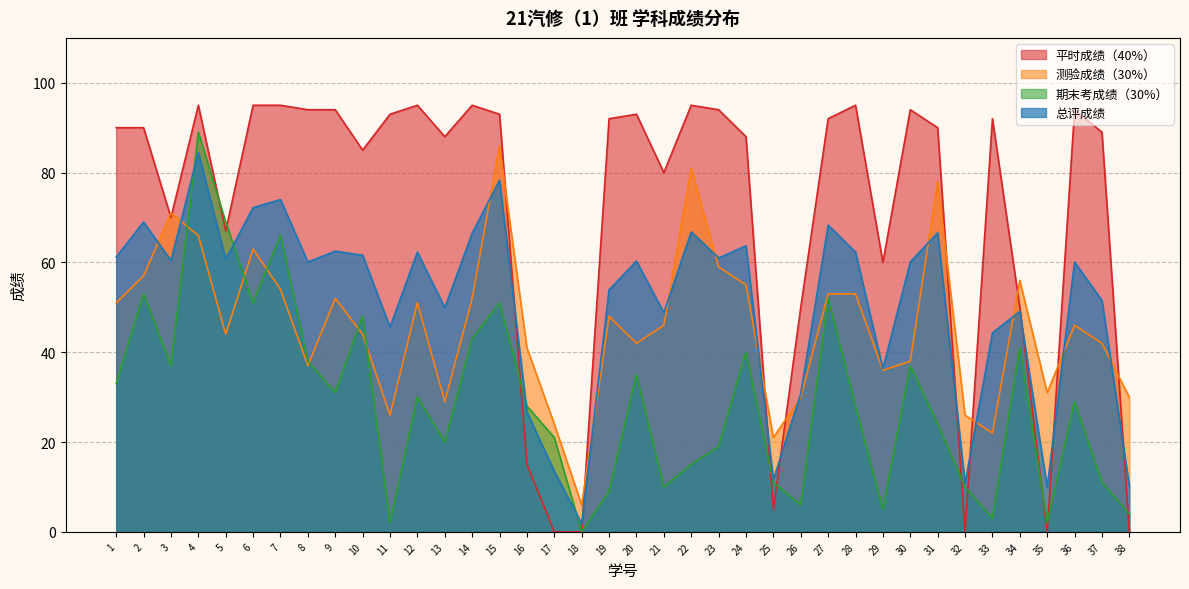

True or false: 期末考成绩（30%） has more than 1 interior local peaks.

True